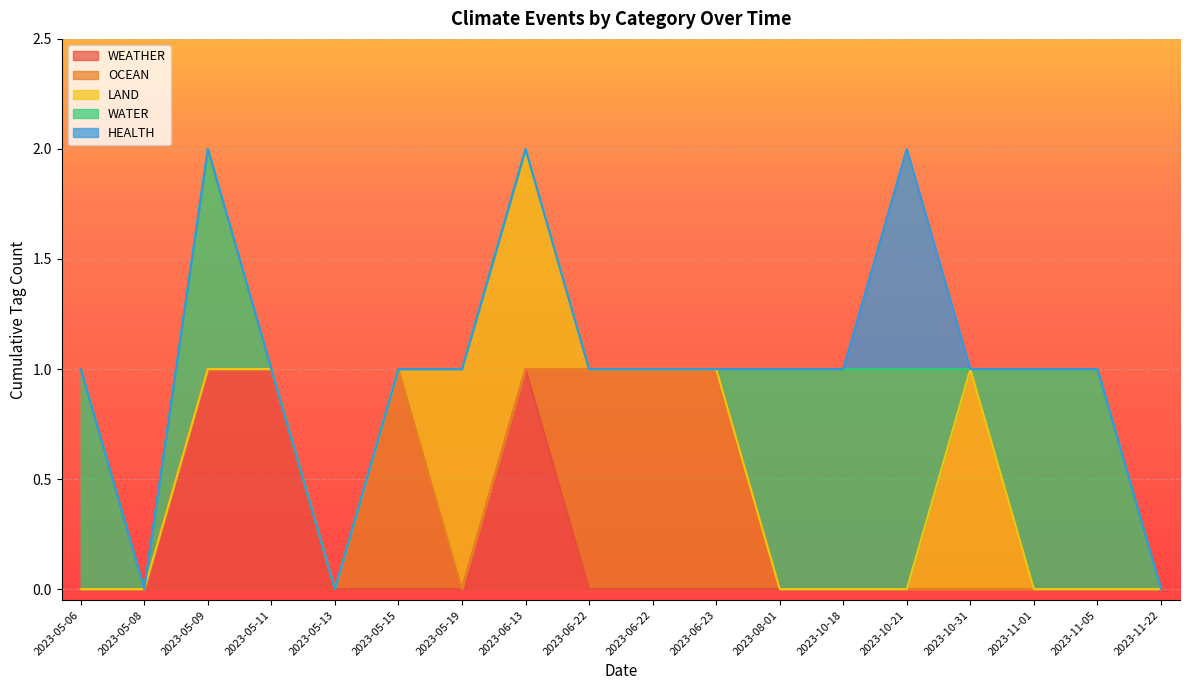

True or false: WATER and LAND cross at least once.

True